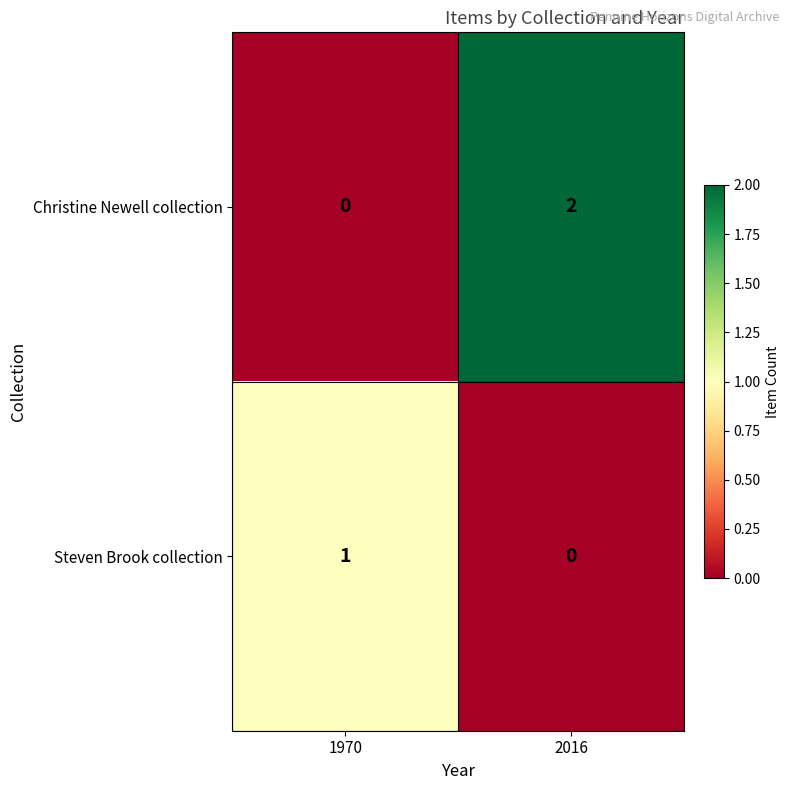

Count the number of categories in the chart.

2